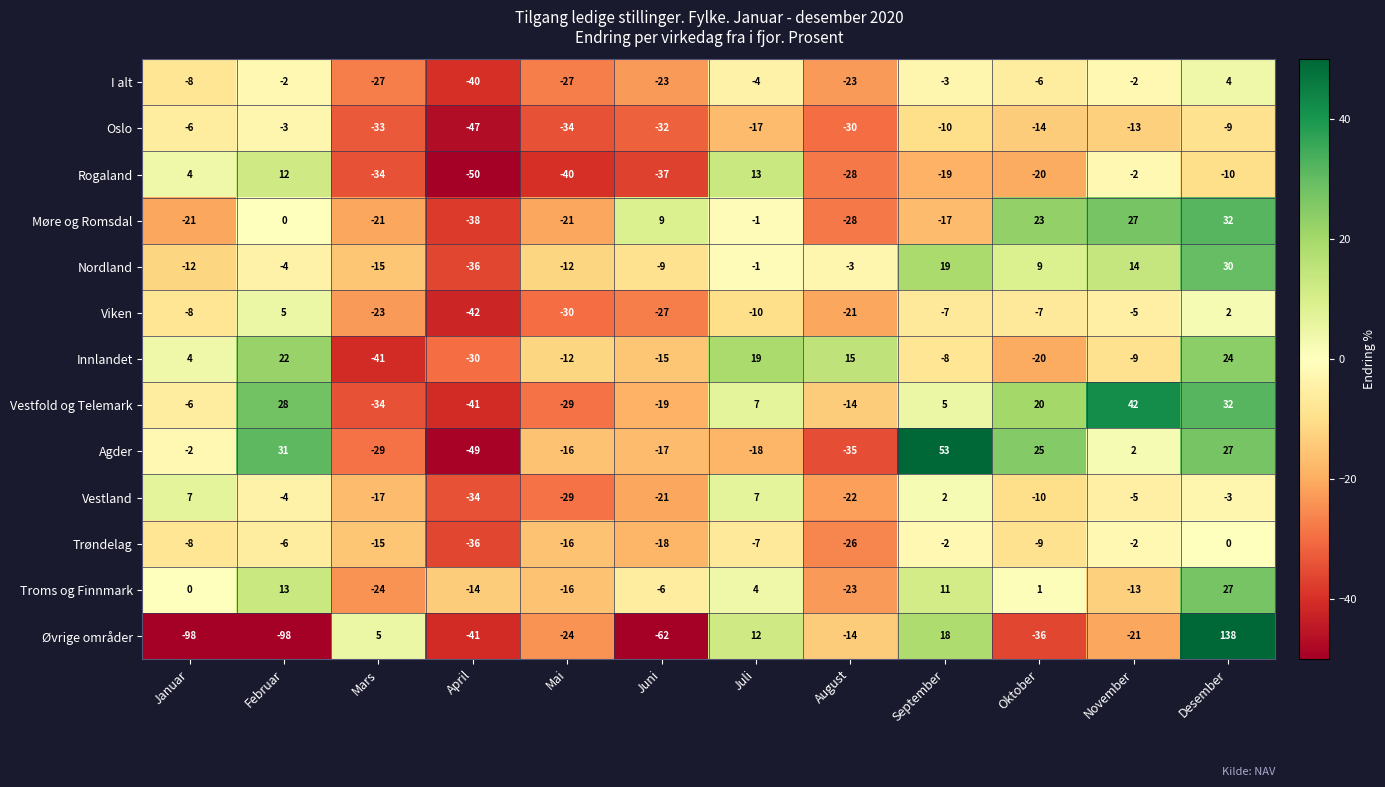

The value of I alt at Mai is -10. True or false?

False